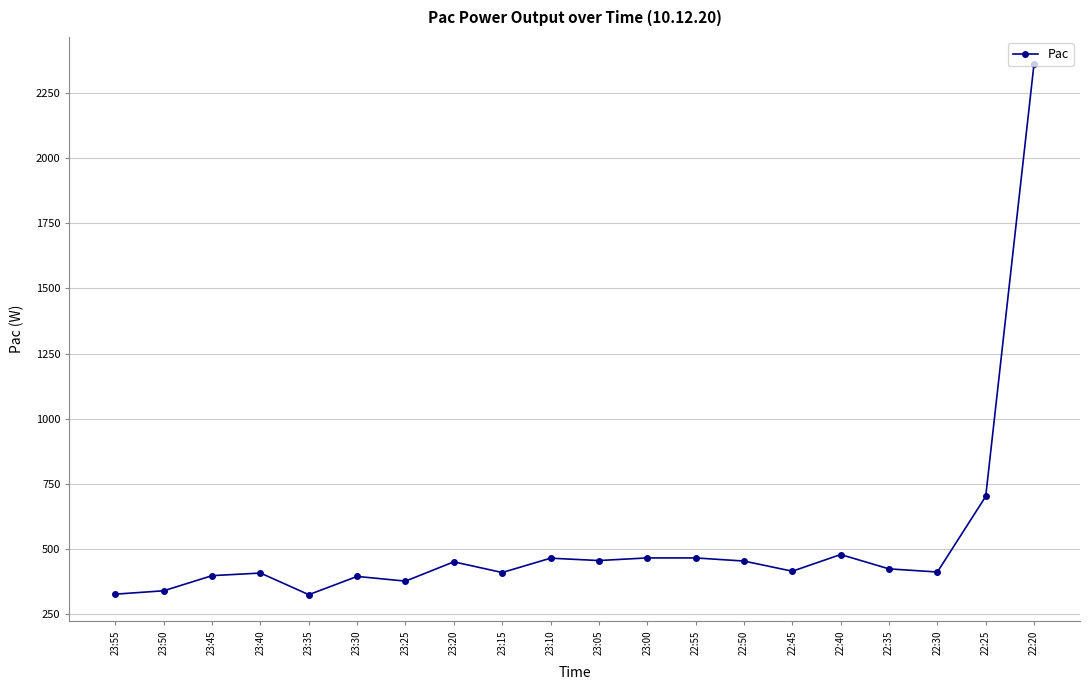

True or false: the data has more than 2 interior local peaks.

True